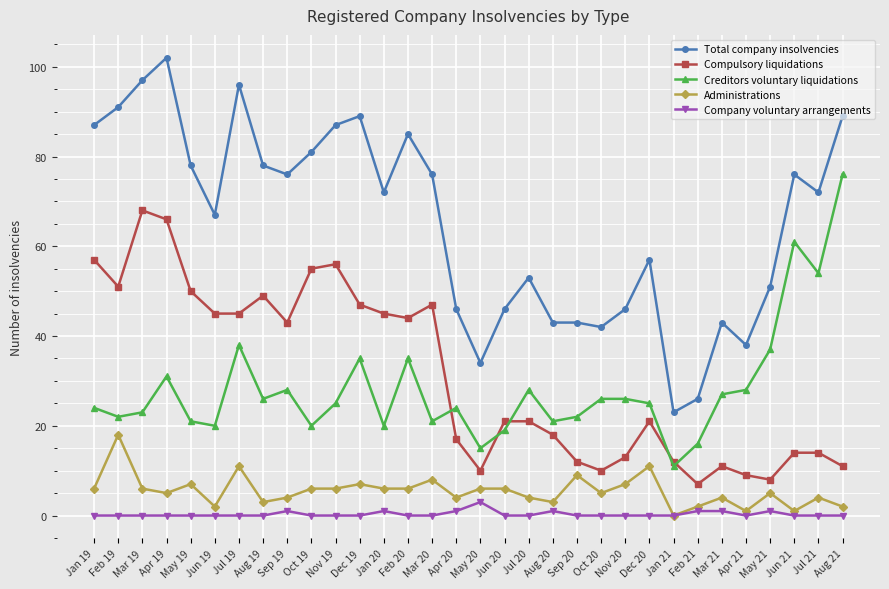

What is the spread (max minus min) of values at Apr 19?

102